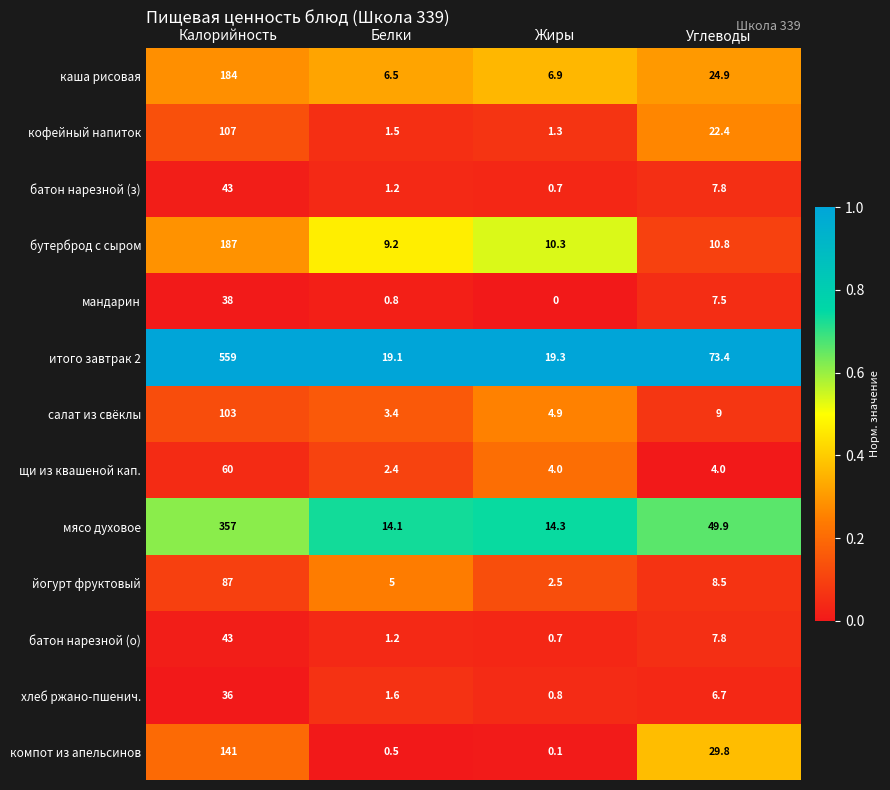

What is the average value of the хлеб ржано-пшенич. series?

11.3